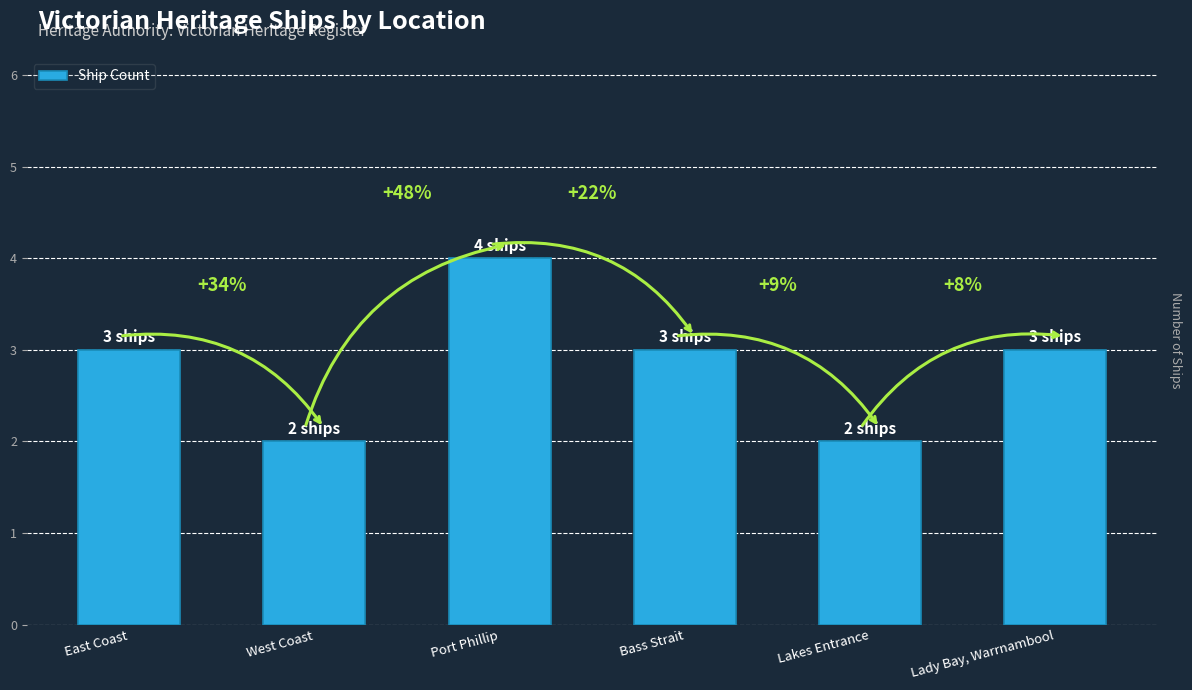

What is the difference between the values at Lakes Entrance and Port Phillip?

2